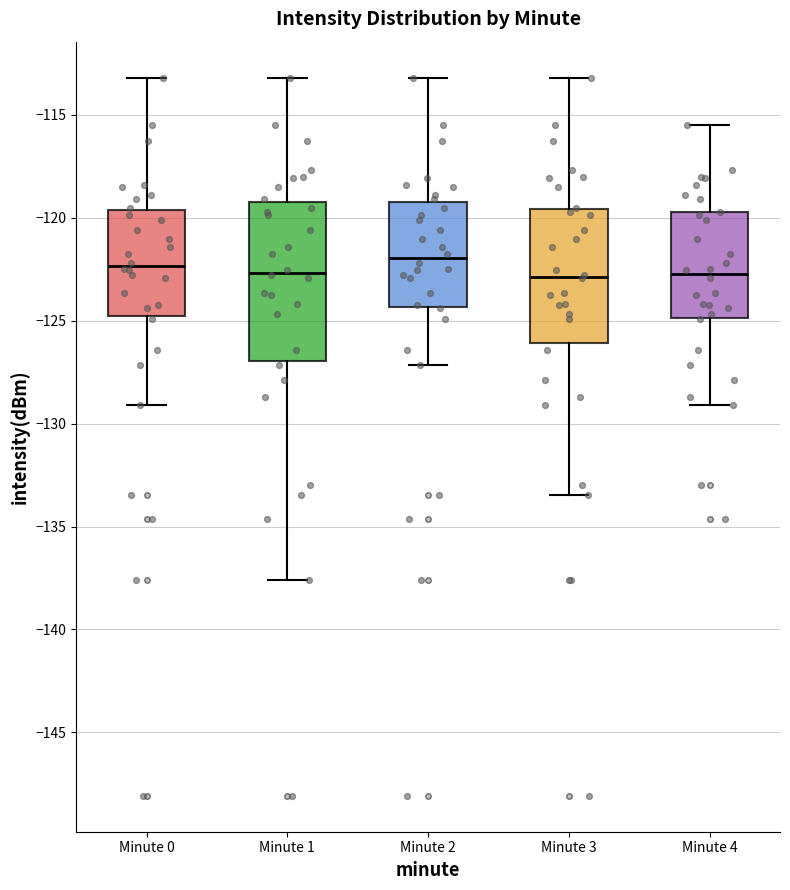

Reading left to right, read every box against the y-axis: the position of its median line, the range the box covers, and the ends of its whiskers. The values are not printed on the chart, so give them approximately, as read against the axis.

Minute 0: median -122.5, box -125.0 to -119.5, whiskers -129.0 to -113.0
Minute 1: median -122.5, box -127.0 to -119.0, whiskers -137.5 to -113.0
Minute 2: median -122.0, box -124.5 to -119.0, whiskers -127.0 to -113.0
Minute 3: median -123.0, box -126.0 to -119.5, whiskers -133.5 to -113.0
Minute 4: median -122.5, box -125.0 to -119.5, whiskers -129.0 to -115.5